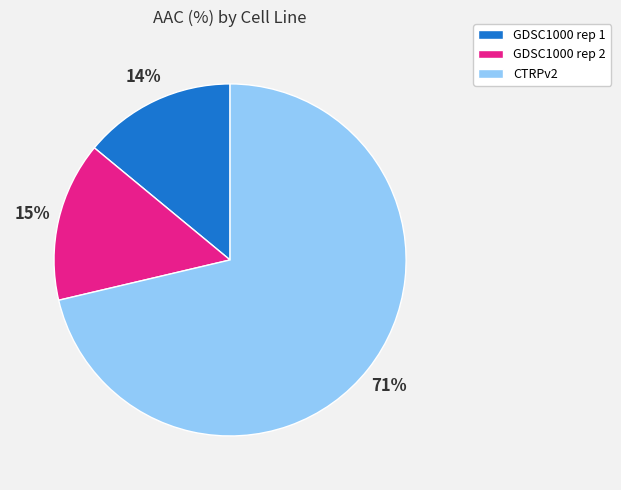

Rank the categories by value from highest to lowest.

CTRPv2, GDSC1000 rep 2, GDSC1000 rep 1